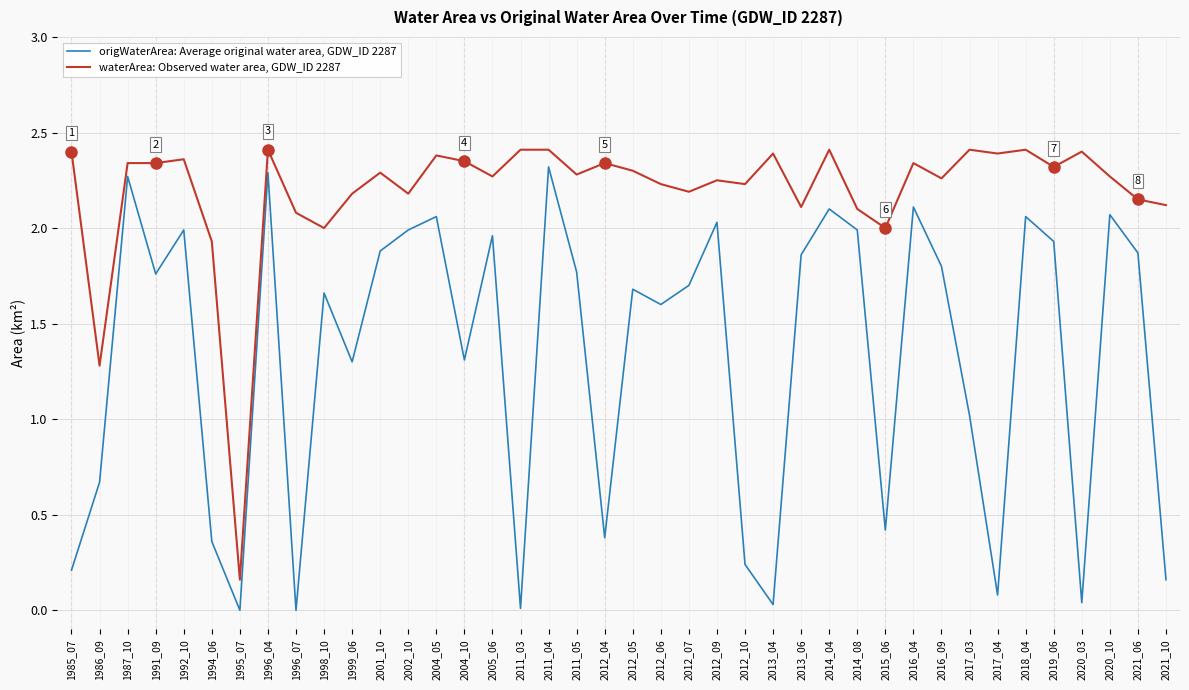

True or false: origWaterArea: Average original water area, GDW_ID 2287 has a value of 1.7 at 2012_05.

True